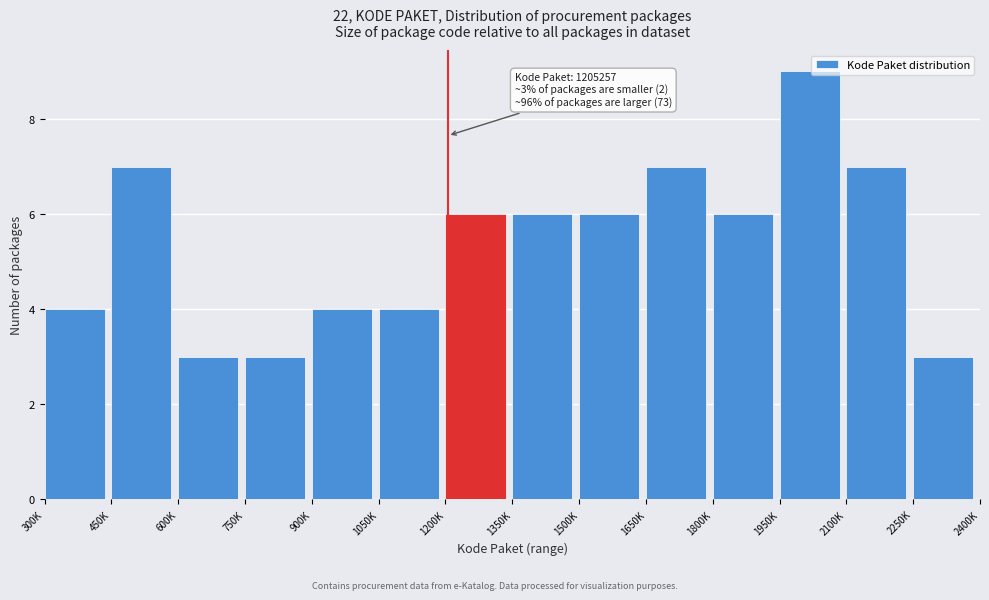

Reading left to right, what are all the values shown in this chart?

300K=4	450K=7	600K=3	750K=3	900K=4	1050K=4	1200K=6	1350K=6	1500K=6	1650K=7	1800K=6	1950K=9	2100K=7	2250K=3